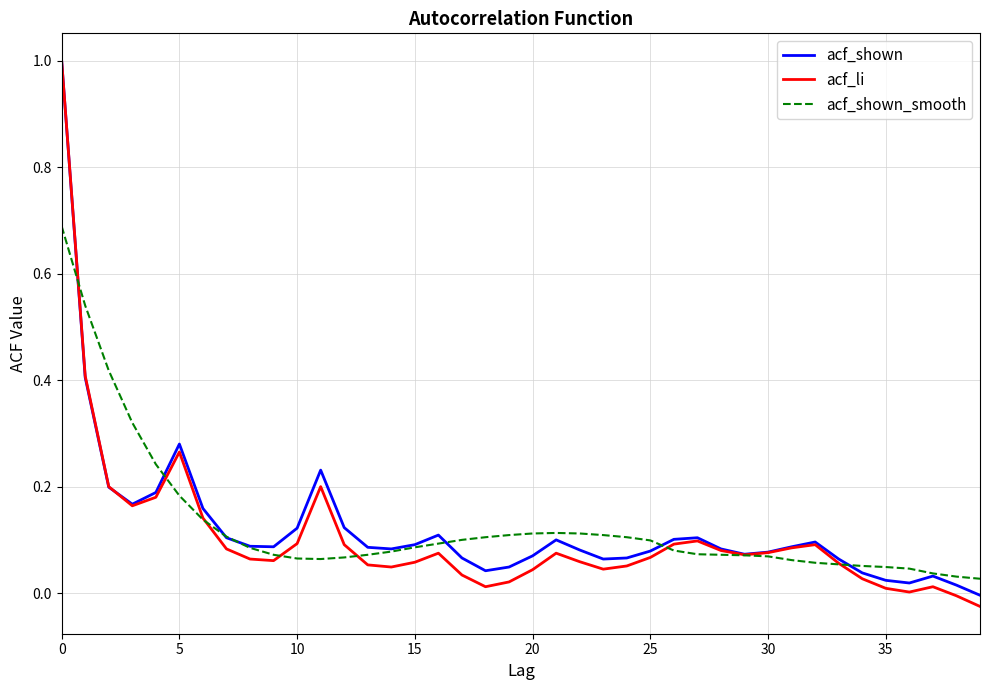

What are all the series names shown in the legend?

acf_shown, acf_li, acf_shown_smooth